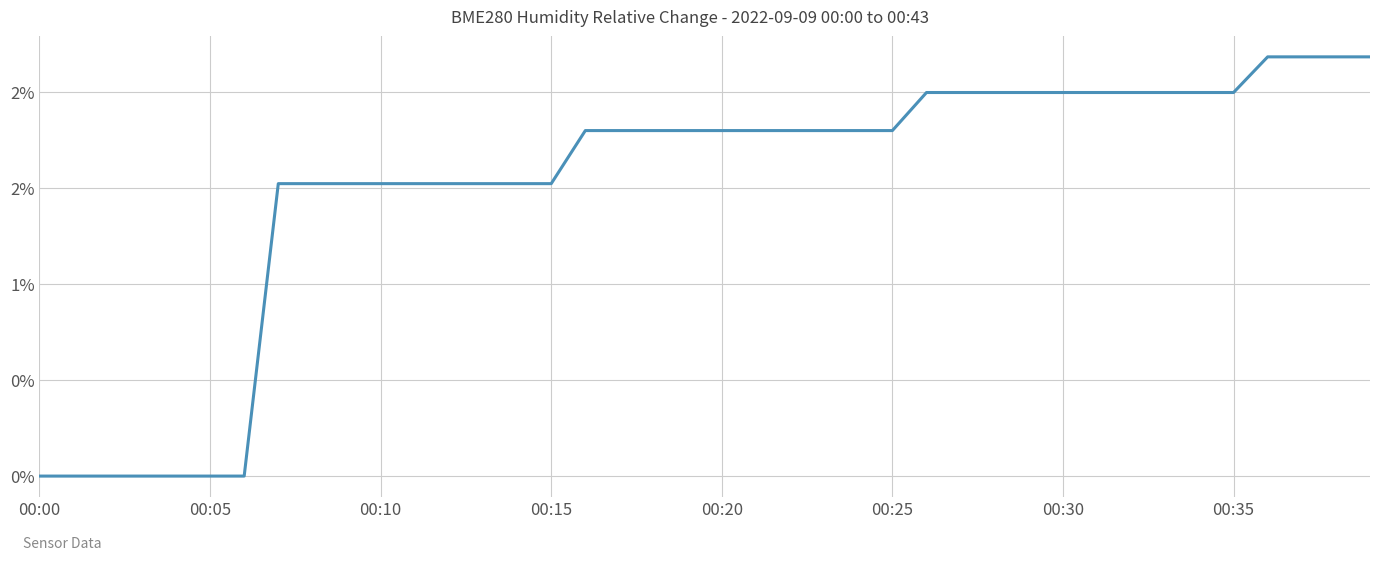

Does the chart have visible grid lines?

Yes